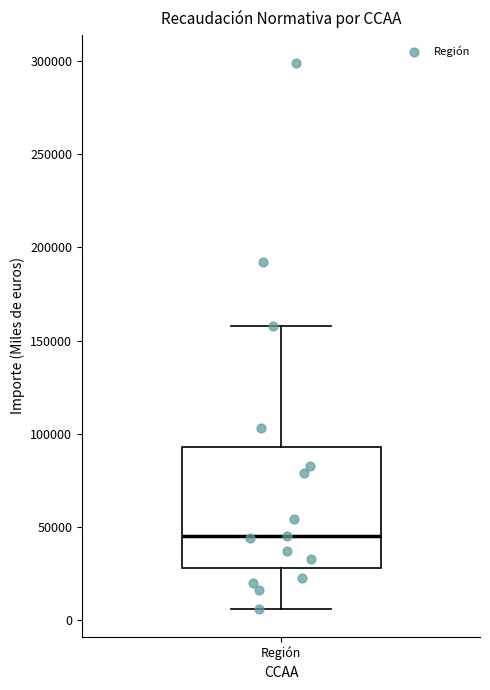

Where is the upper edge of the box for Región on the y-axis? The values are not printed on the chart, so give them approximately, as read against the axis.

95000